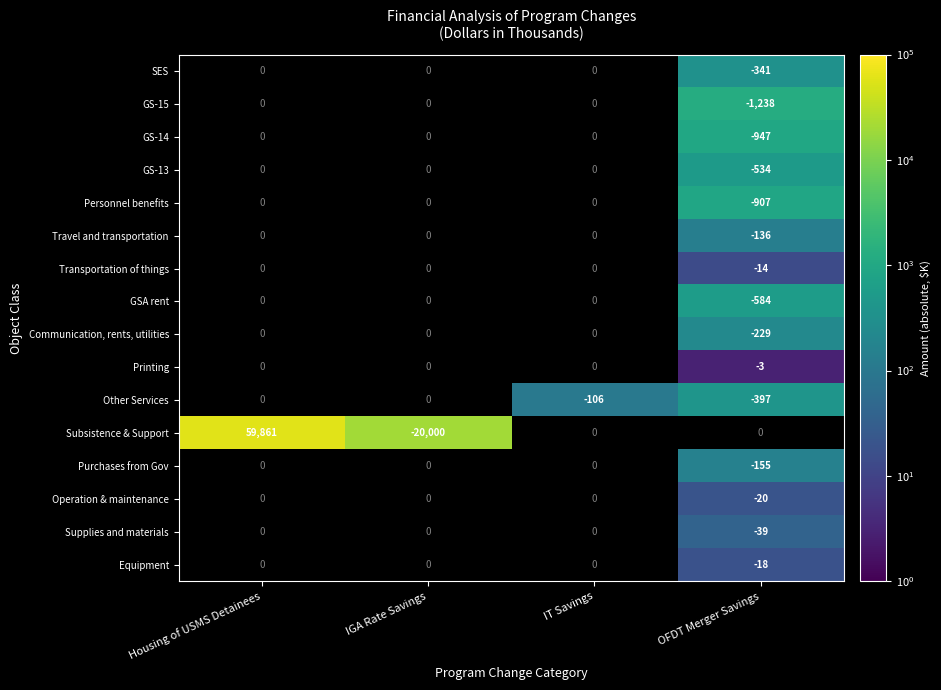

The Subsistence & Support series shows -29738 at IGA Rate Savings. True or false?

False